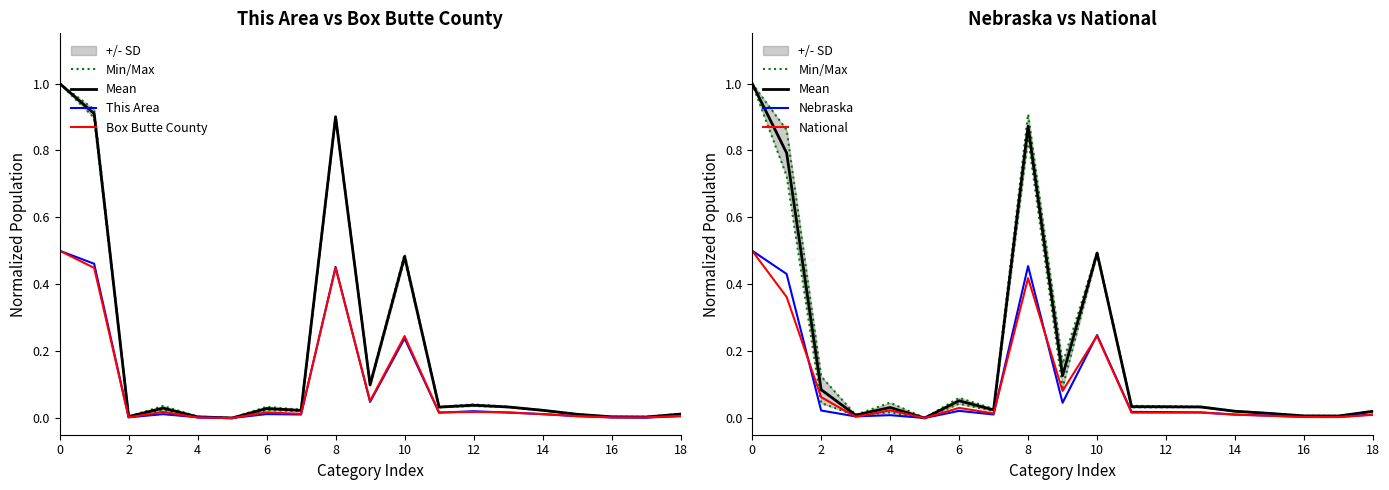

List the series in order of their peak value, highest first.

Min/Max, Mean, This Area, Box Butte County, Nebraska, National